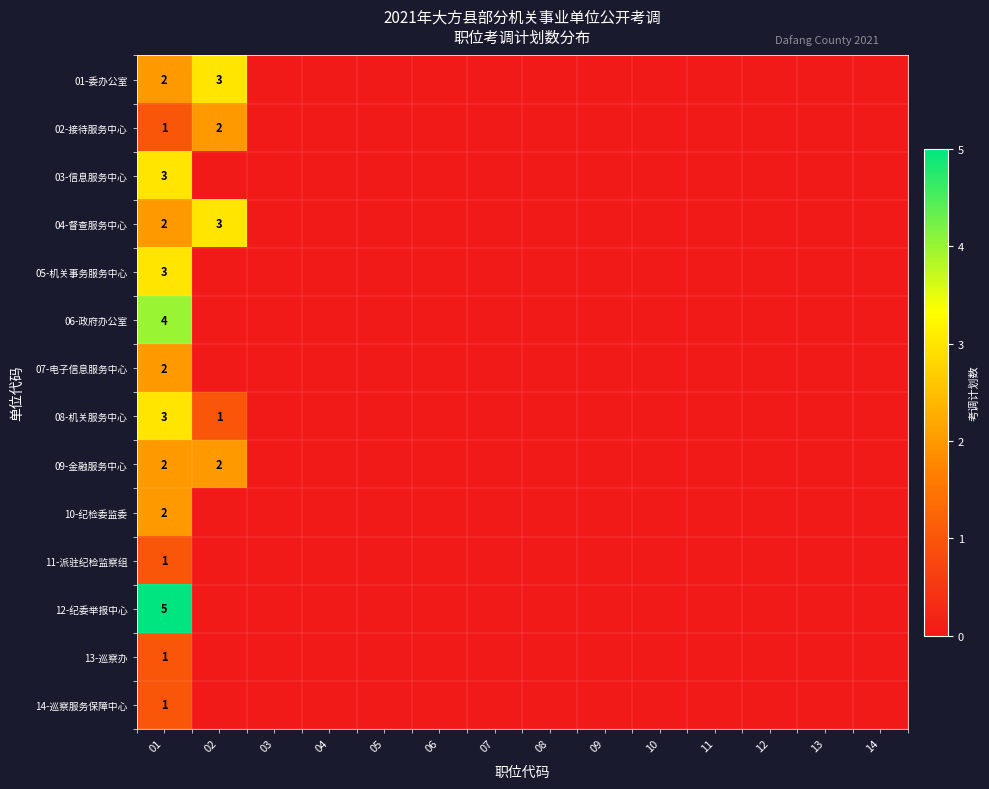

Is it true that 01-委办公室 equals 5 at 02?

False